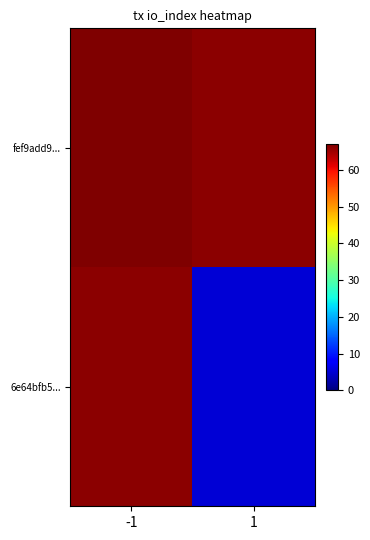

Between 1 and -1, which is larger?

-1